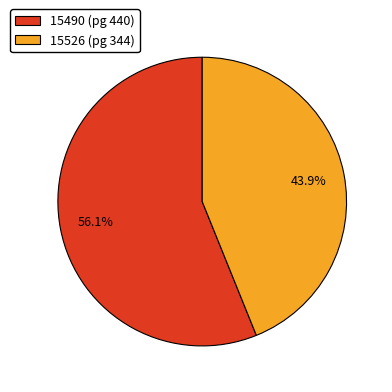

How many slices are in this pie chart?

2